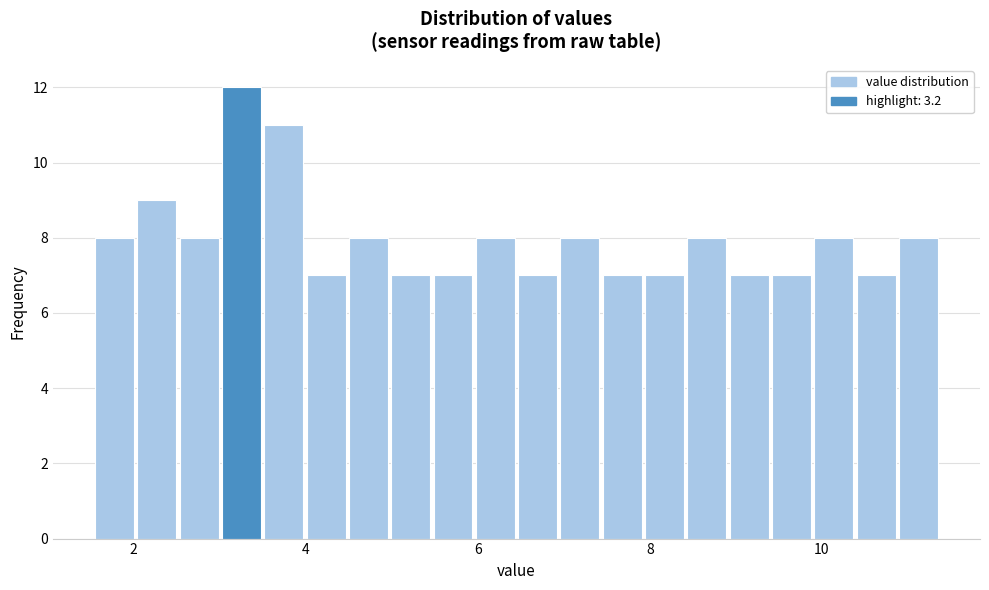

Around what value on the x-axis is the tallest bar? Give the approximate position of its centre, as read against the axis.

3.2